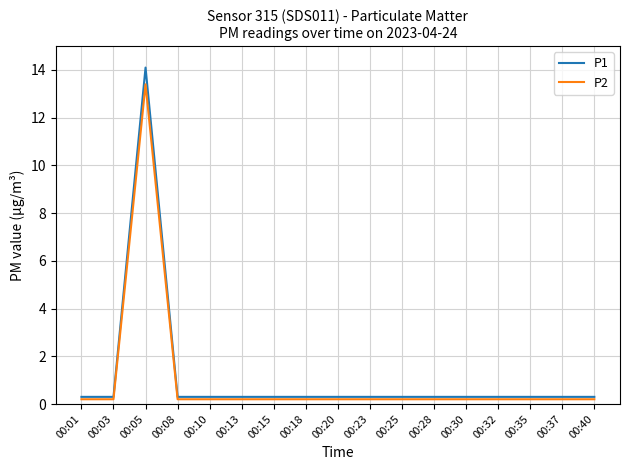

What is the lowest value of the P1 series?

0.3